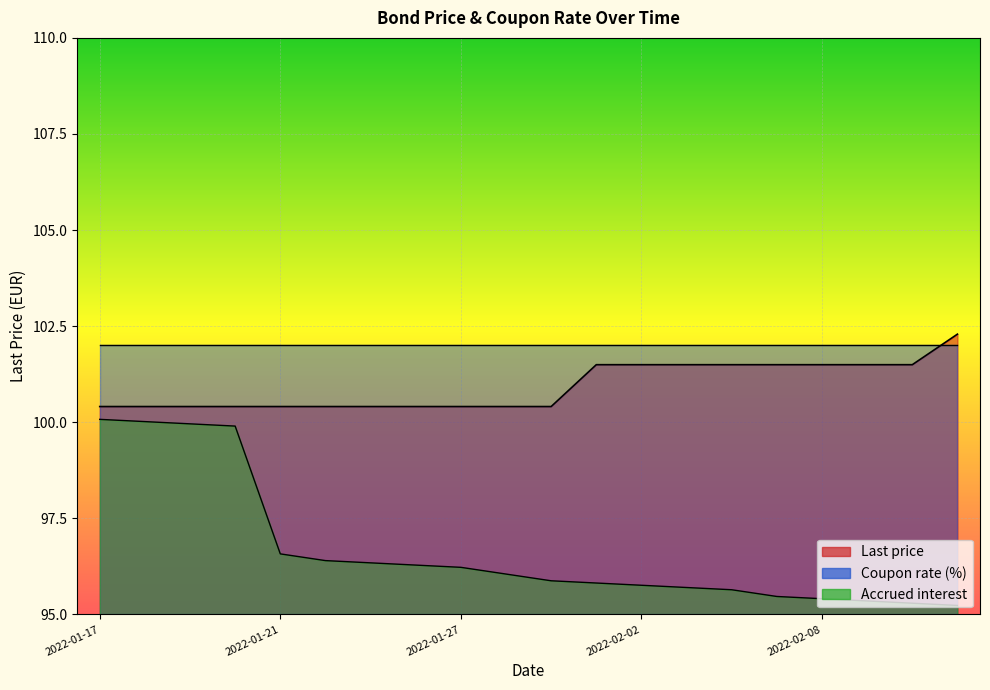

True or false: Accrued interest has more than 0 interior local peaks.

False